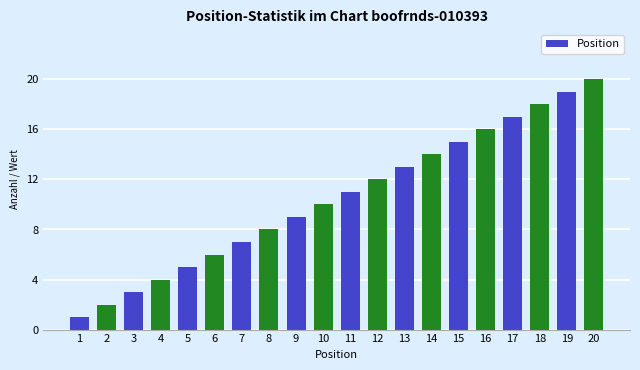

List the labels in order of value, smallest first.

1, 2, 3, 4, 5, 6, 7, 8, 9, 10, 11, 12, 13, 14, 15, 16, 17, 18, 19, 20